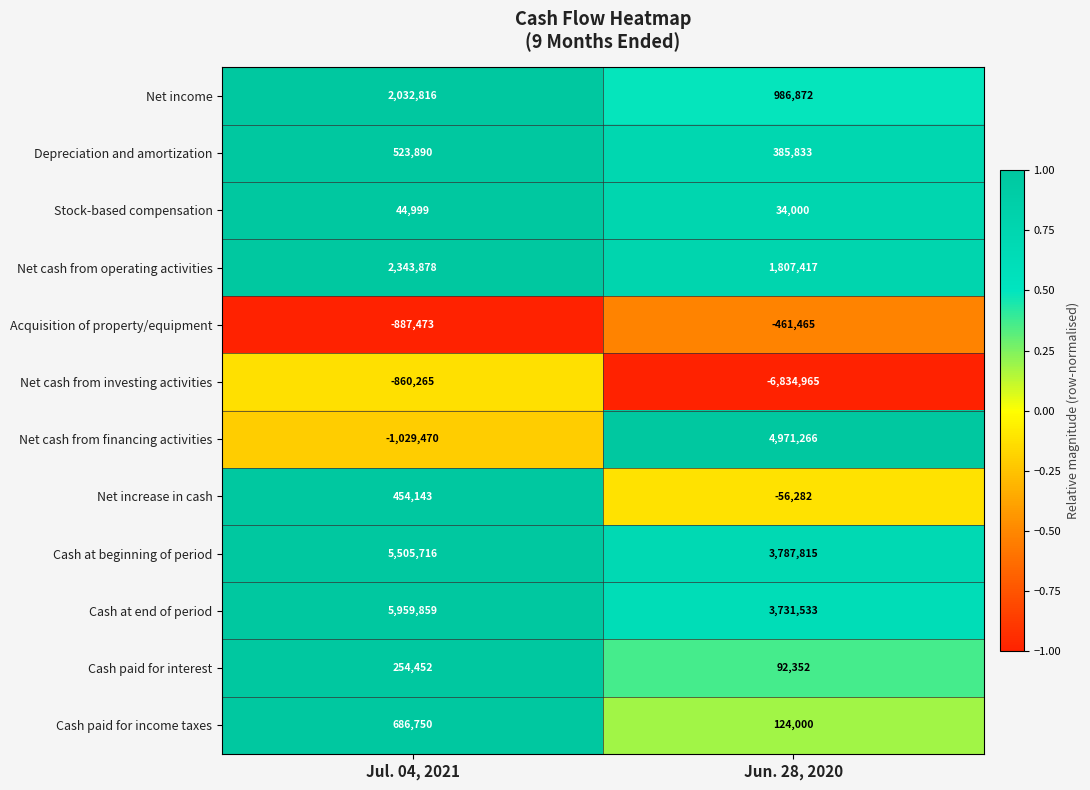

What is the difference between the highest and lowest values at Jun. 28, 2020?

11806231